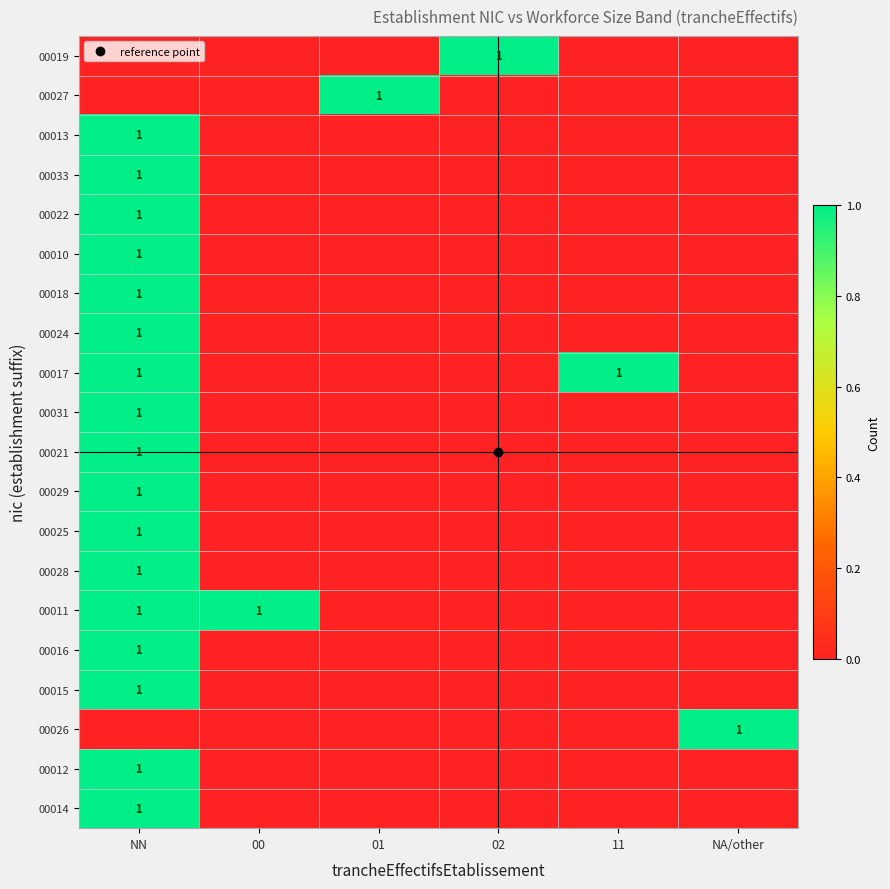

At which category does the chart reach its peak across all series?

02